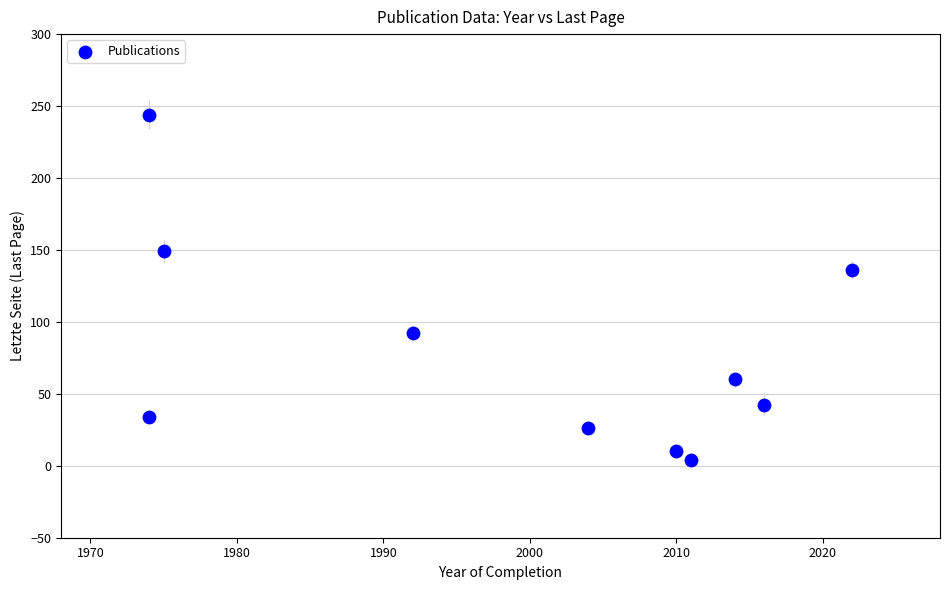

What is the range of Y values (max minus min)?

240